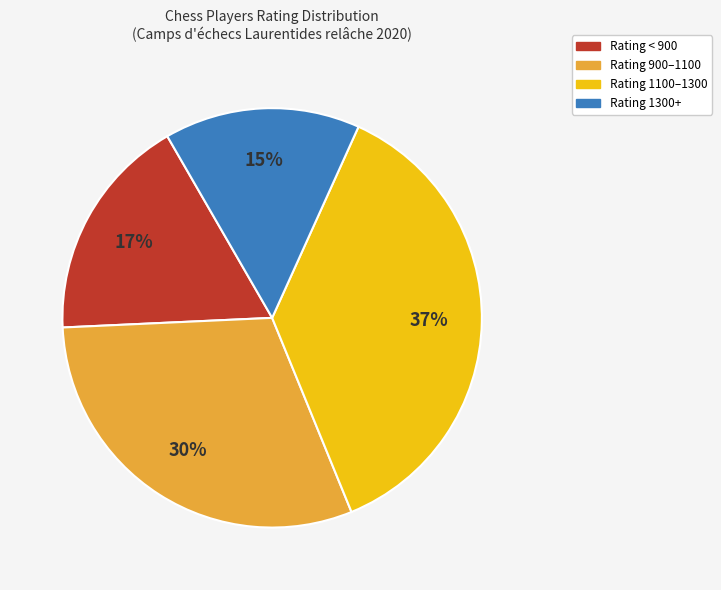

Is there any slice that represents more than half of the pie?

No